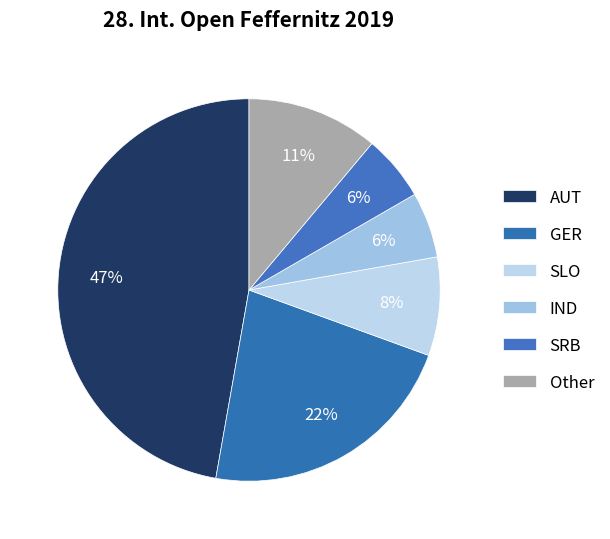

To the nearest percent, what portion does IND represent?

6%